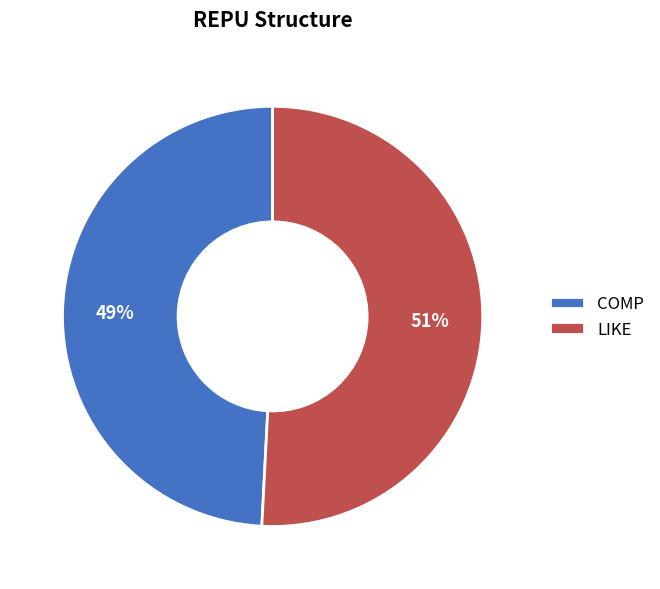

Rank the categories by value from highest to lowest.

LIKE, COMP